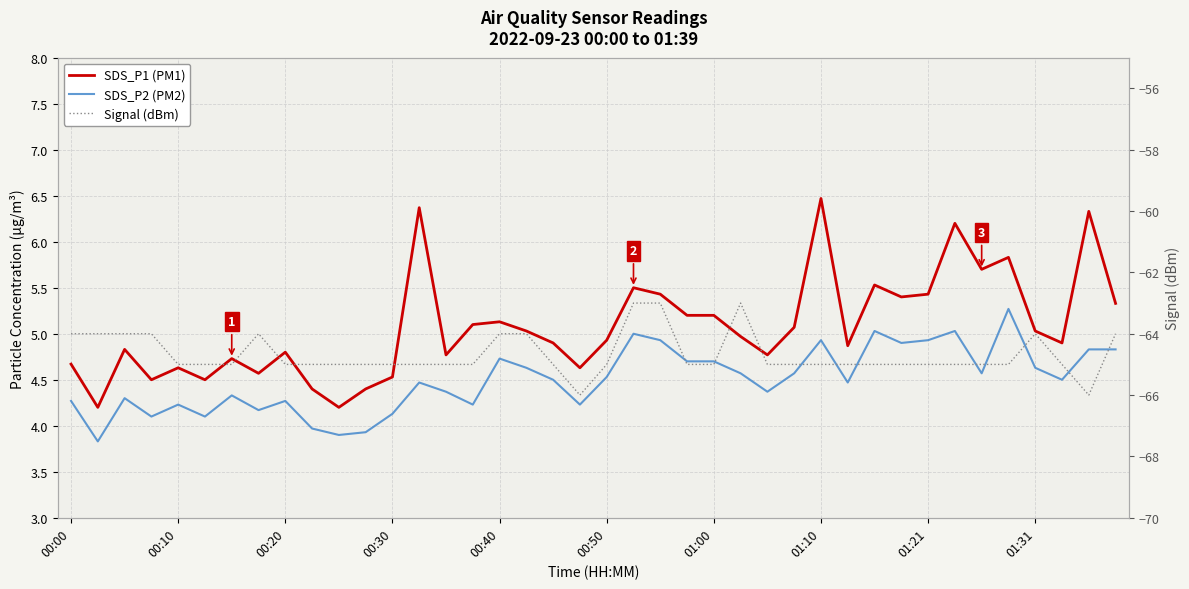

Is it true that SDS_P1 (PM1) equals 1.5 at 17?

False